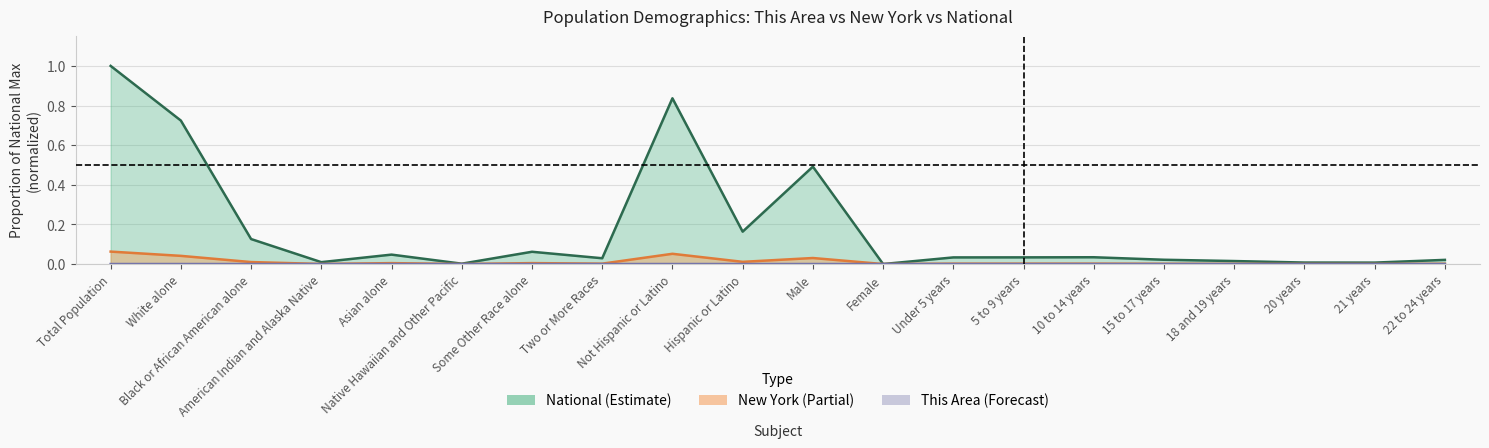

The This Area series shows 0.0 at 18 and 19 years. True or false?

True